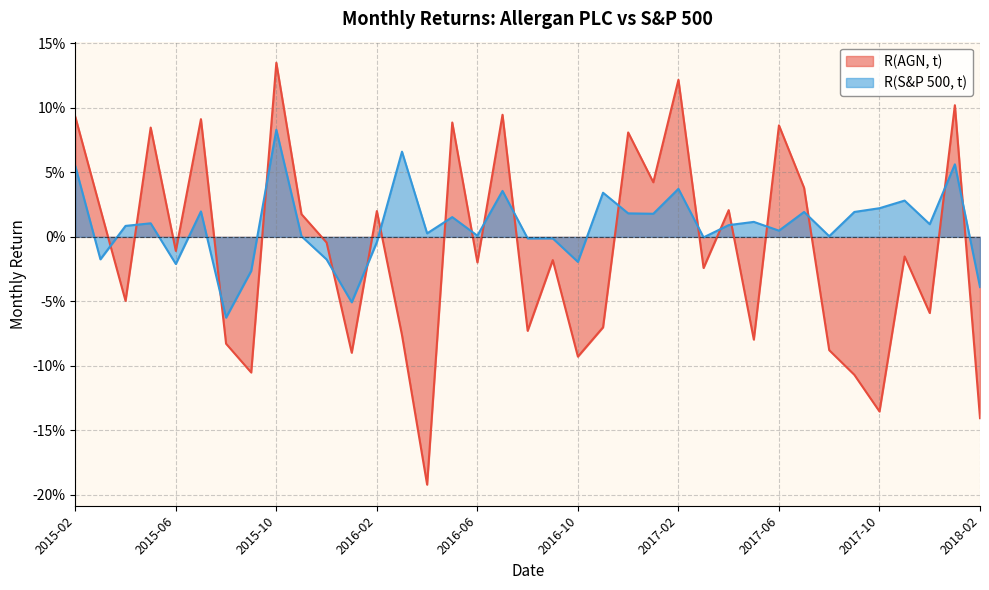

How many data points in R(S&P 500, t) are less than 0?

12